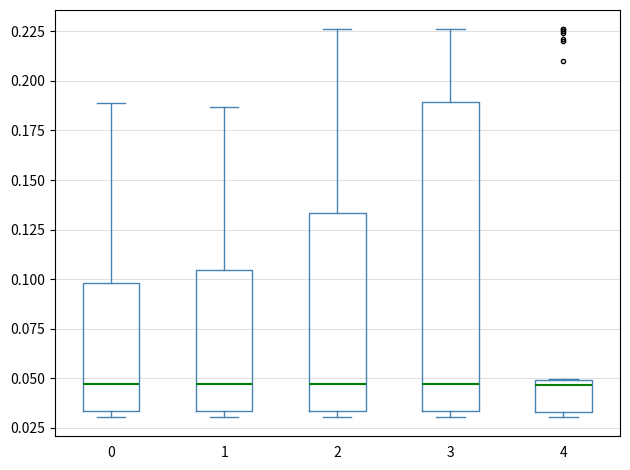

Reading left to right, transcribe this box plot: for each box, give where its median line is, the range the box spans, and where its two whiskers end, as read against the y-axis. The values are not printed on the chart, so give them approximately, as read against the axis.

0: median 0.045, box 0.035 to 0.100, whiskers 0.030 to 0.190
1: median 0.045, box 0.035 to 0.105, whiskers 0.030 to 0.185
2: median 0.045, box 0.035 to 0.135, whiskers 0.030 to 0.225
3: median 0.045, box 0.035 to 0.190, whiskers 0.030 to 0.225
4: median 0.045, box 0.035 to 0.050, whiskers 0.030 to 0.050